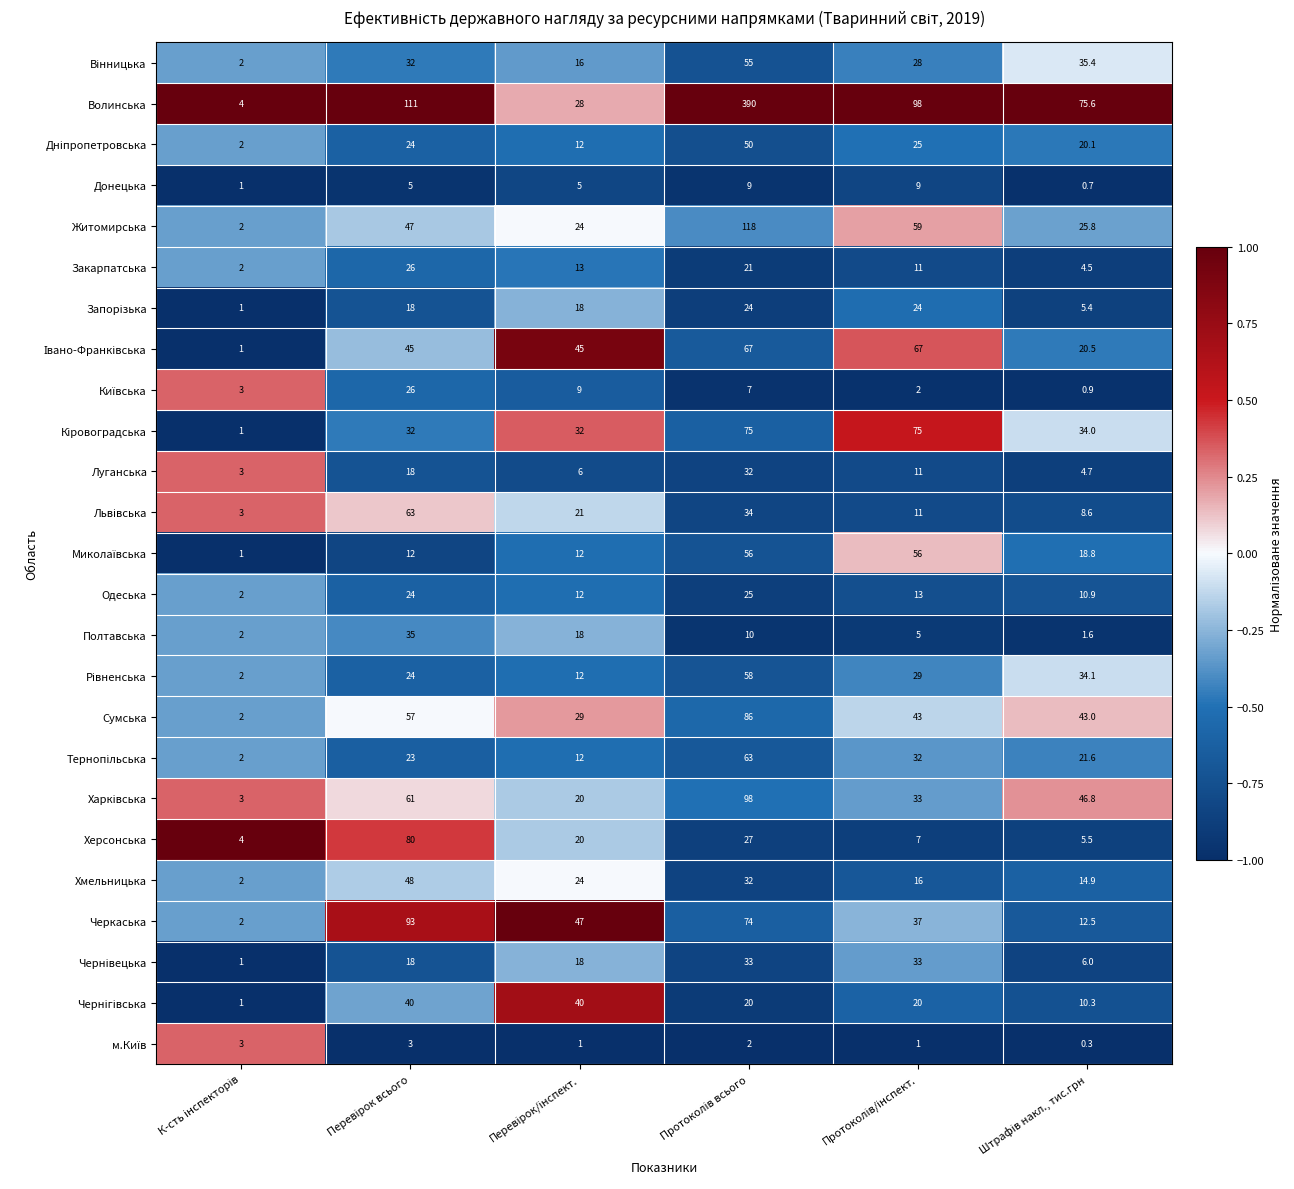

Which series has the widest spread of values?

Волинська